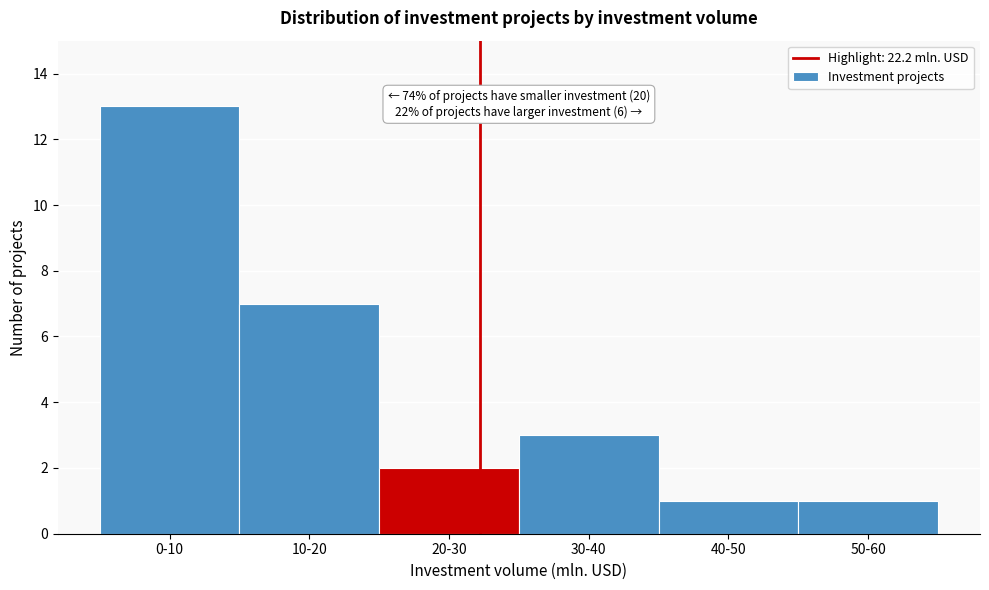

Reading left to right, what are all the values shown in this chart?

0-10=13	10-20=7	20-30=2	30-40=3	40-50=1	50-60=1